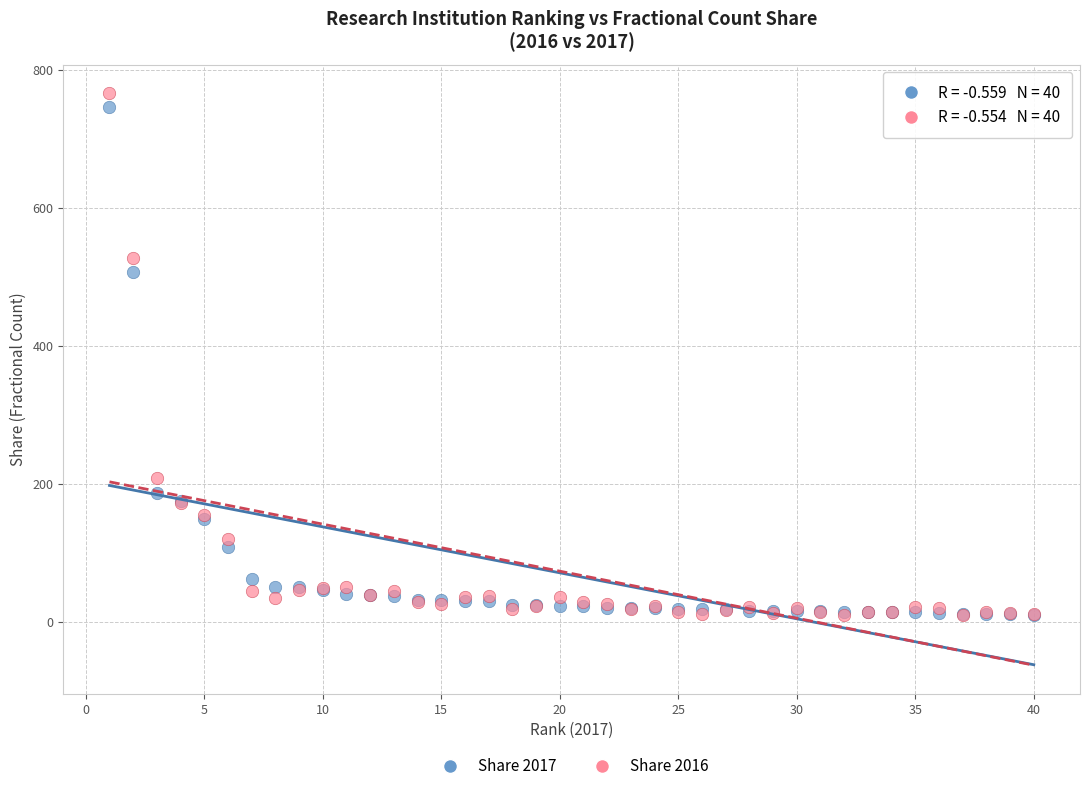

What are all the series names shown in the legend?

Share 2017, Share 2016